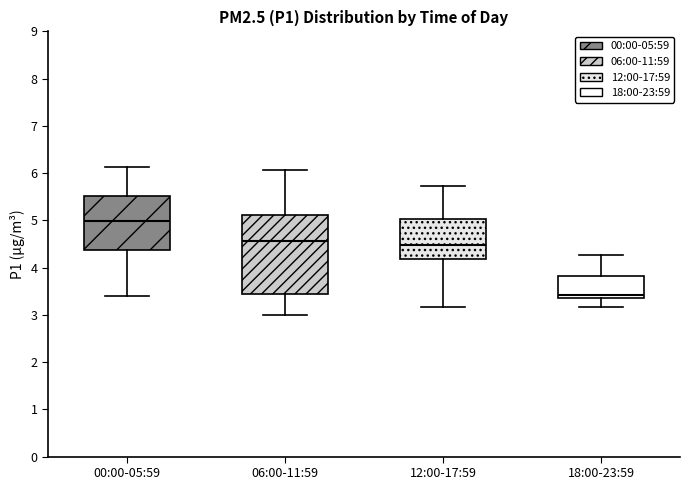

Where is the lower edge of the box for 12:00-17:59 on the y-axis? The values are not printed on the chart, so give them approximately, as read against the axis.

4.2